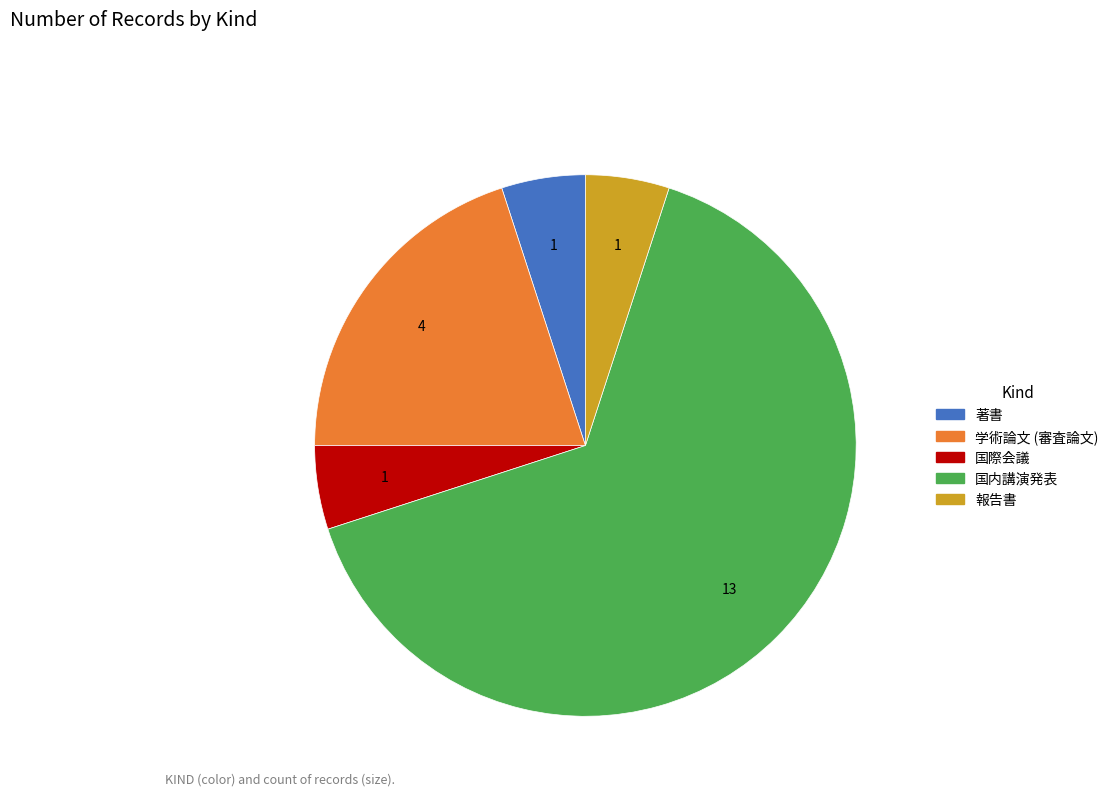

Between 著書 and 国内講演発表, which is larger?

国内講演発表